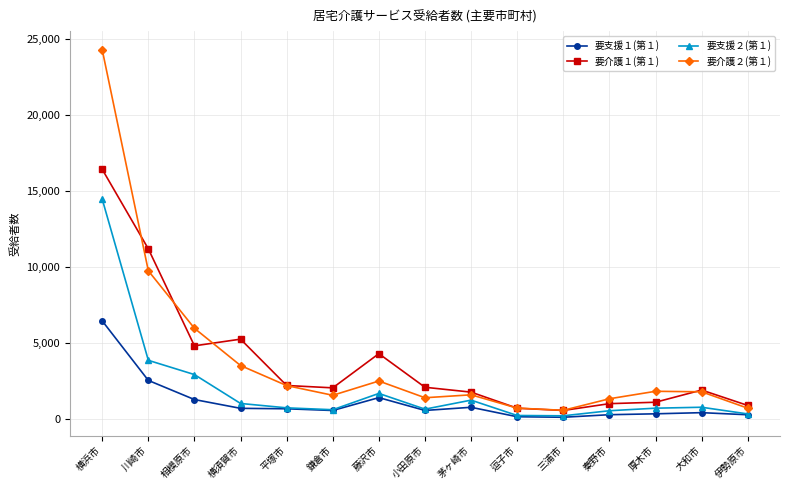

The 要介護２(第１) series shows 558 at 三浦市. True or false?

True